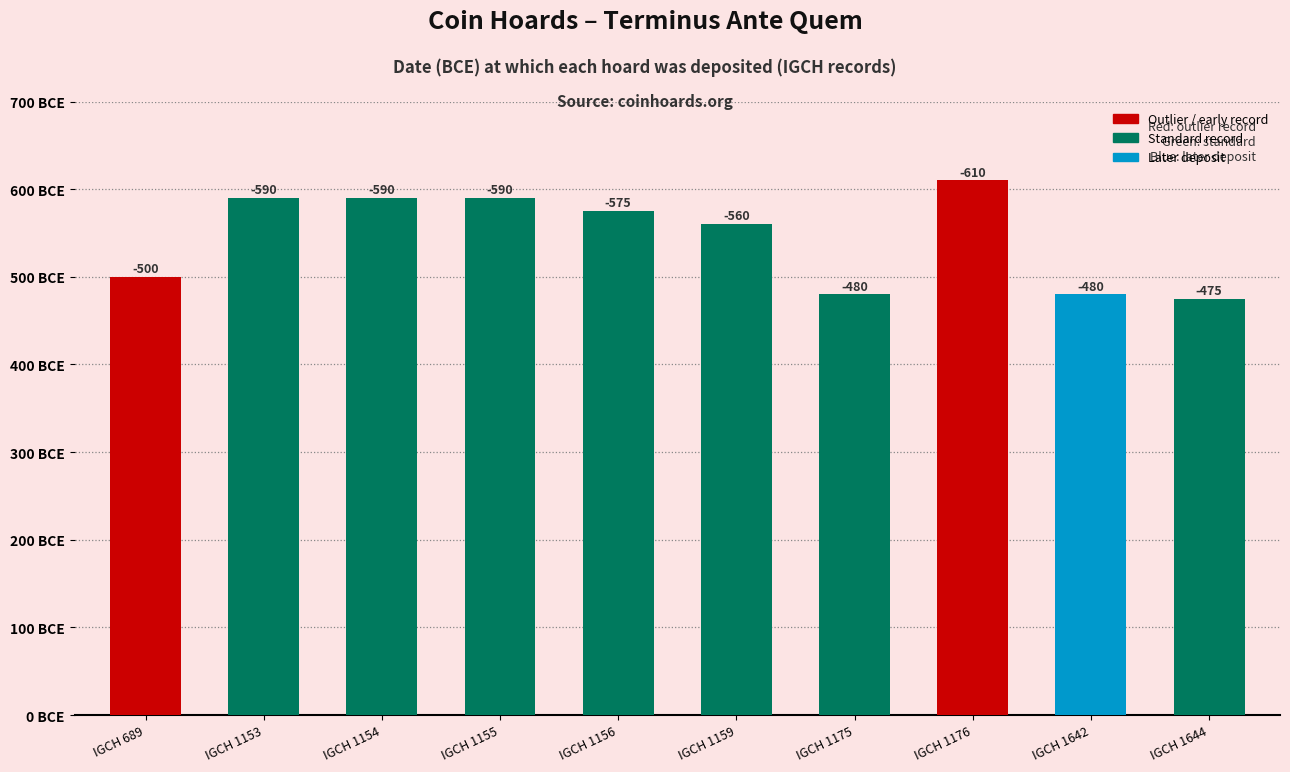

What is the value of the 2nd bar from the left?

590